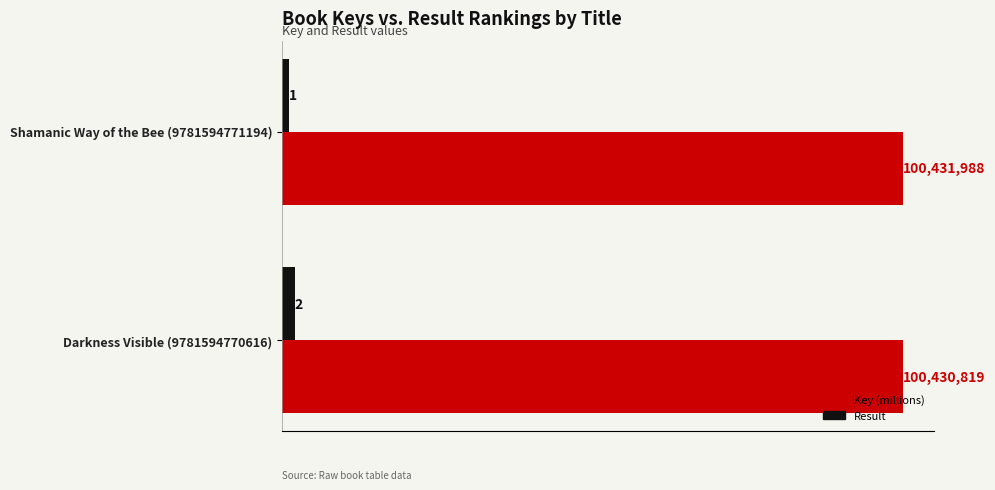

The value of Result at Shamanic Way of the Bee (9781594771194) is 1.0. True or false?

True